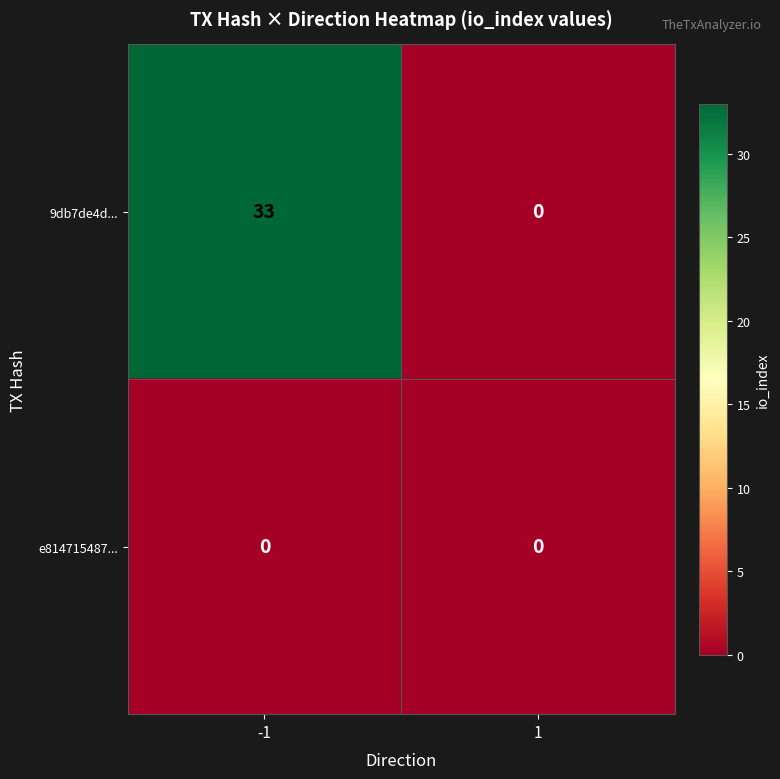

Which series has the largest total across all categories?

9db7de4d...